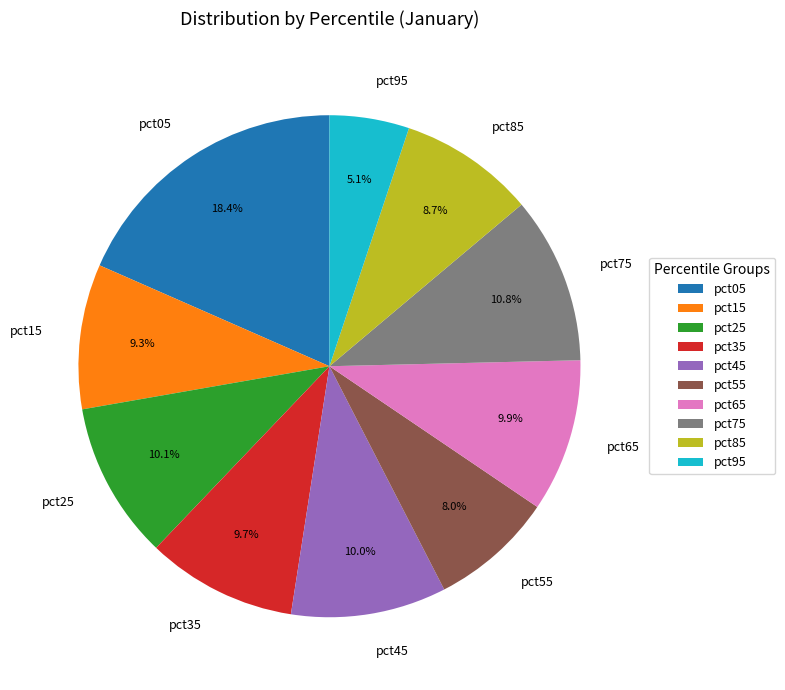

What is the smallest slice in the pie chart?

pct95